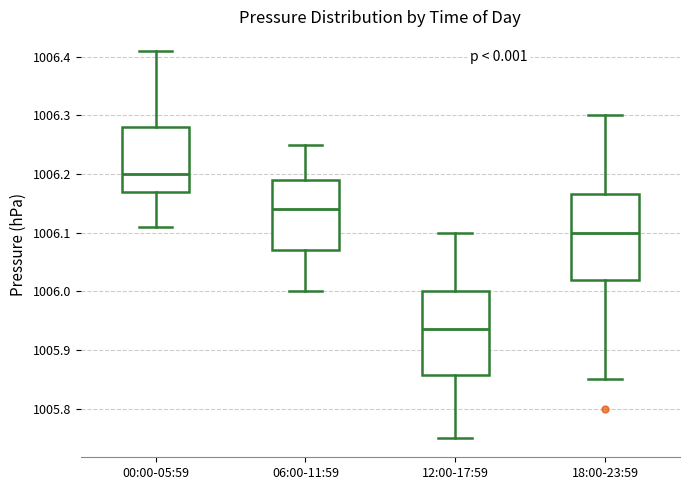

Reading left to right, read every box against the y-axis: the position of its median line, the range the box covers, and the ends of its whiskers. The values are not printed on the chart, so give them approximately, as read against the axis.

00:00-05:59: median 1006.20, box 1006.17 to 1006.28, whiskers 1006.11 to 1006.41
06:00-11:59: median 1006.14, box 1006.07 to 1006.19, whiskers 1006.00 to 1006.25
12:00-17:59: median 1005.94, box 1005.86 to 1006.00, whiskers 1005.75 to 1006.10
18:00-23:59: median 1006.10, box 1006.02 to 1006.17, whiskers 1005.85 to 1006.30